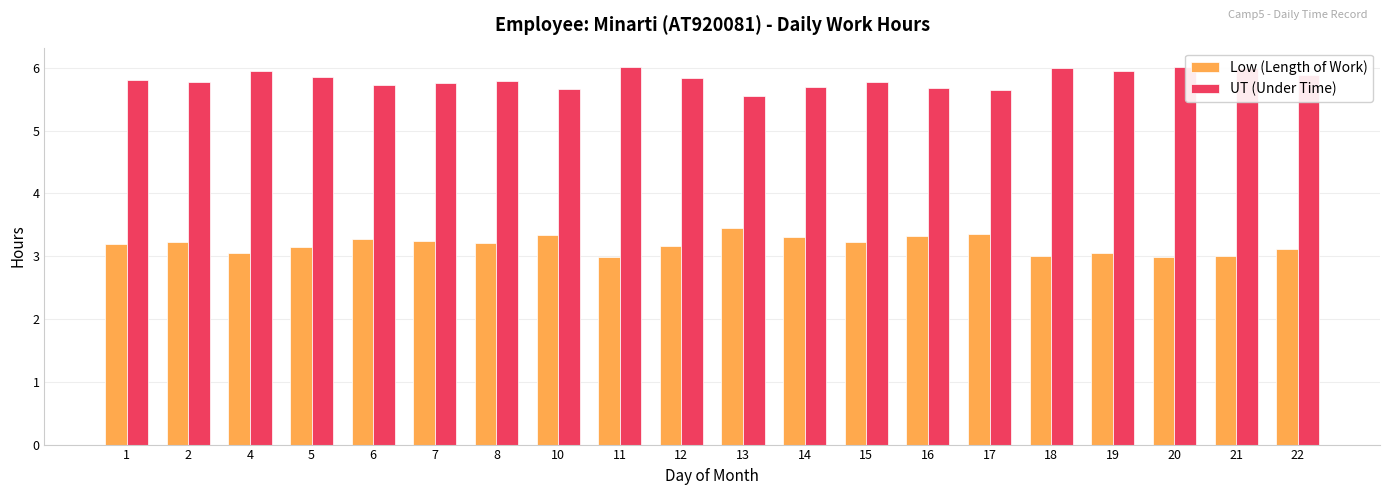

What is the difference between the second highest and second lowest values in the Low (Length of Work) series?

0.4